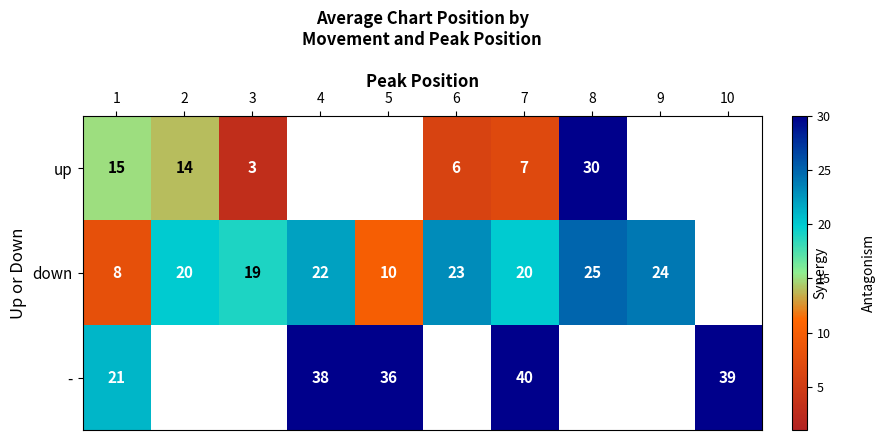

Count the number of categories in the chart.

10